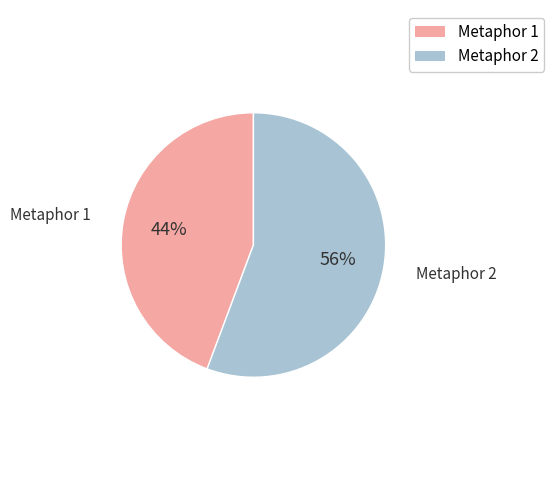

Is it true that Metaphor 1 is 44% of the pie?

True